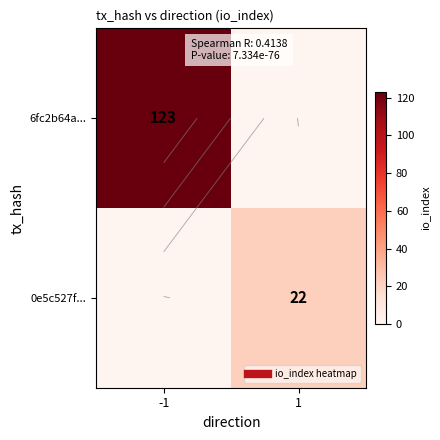

What is the approximate value of 6fc2b64a... at -1, to the nearest 5?

125